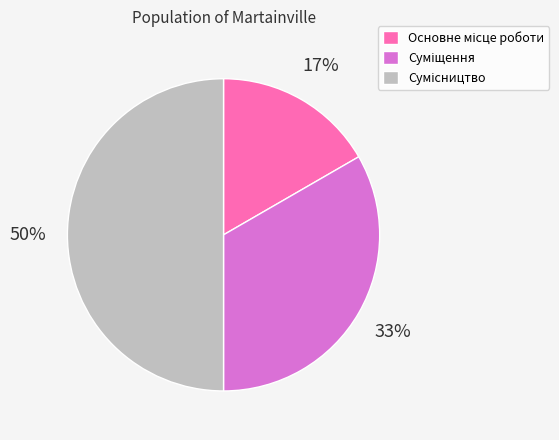

To the nearest percent, what is the difference between the largest and smallest slice percentages?

33%